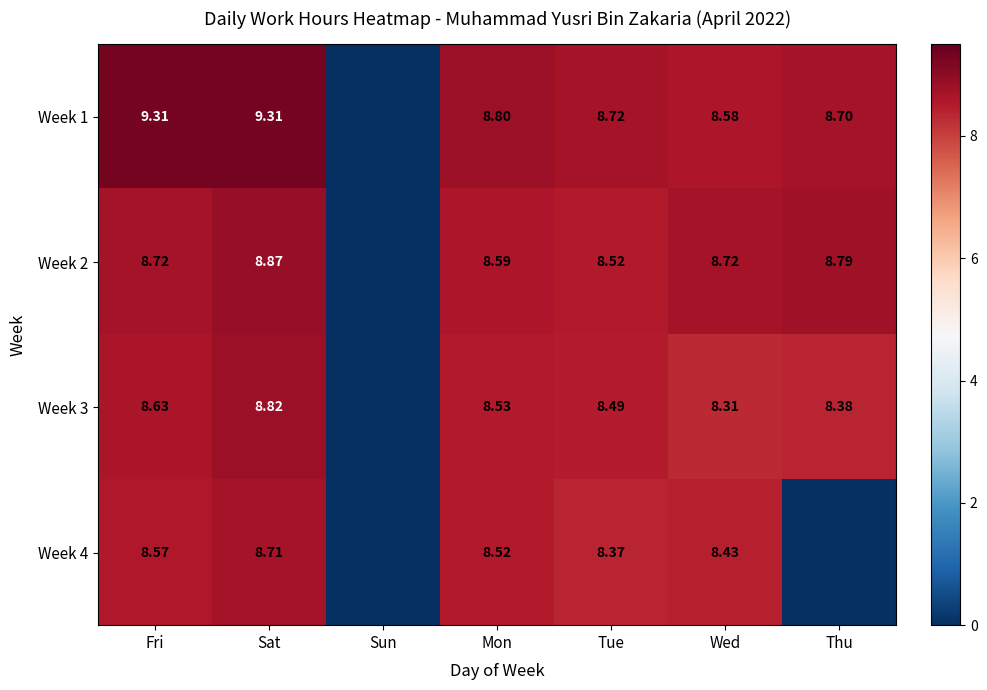

Is the value of Week 2 at Tue greater than the value of Week 4 at Thu?

Yes